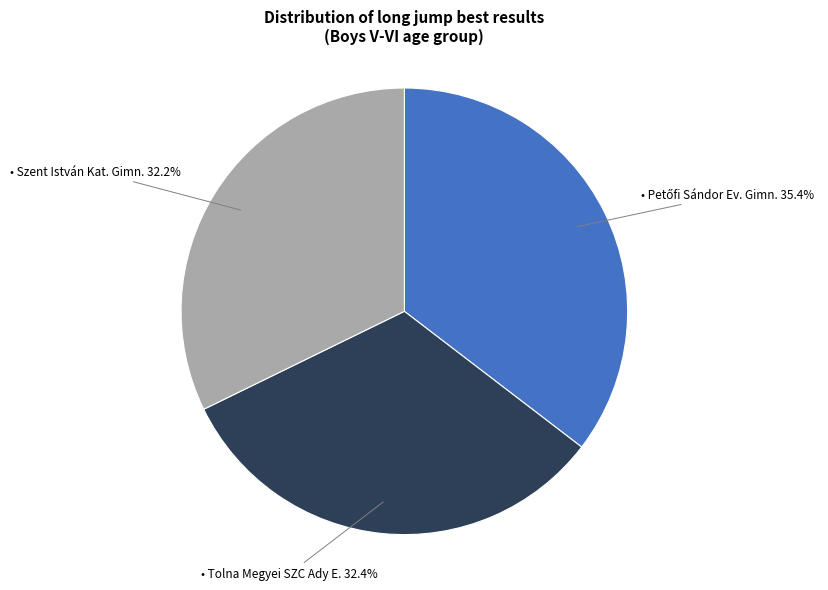

Is there a majority slice in this chart?

No